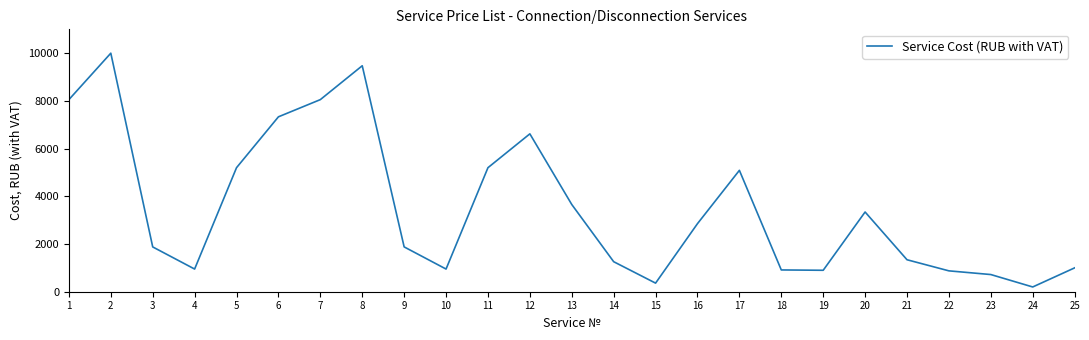

What is the difference between the values at 7 and 12?

1435.2